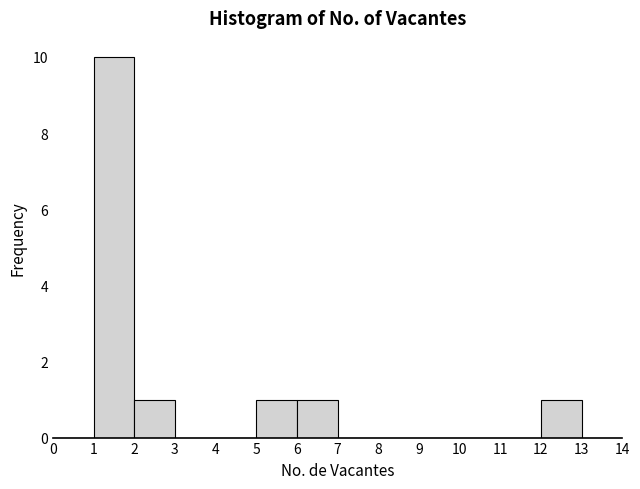

Over which range of the x-axis is the bar tallest?

1 to 2